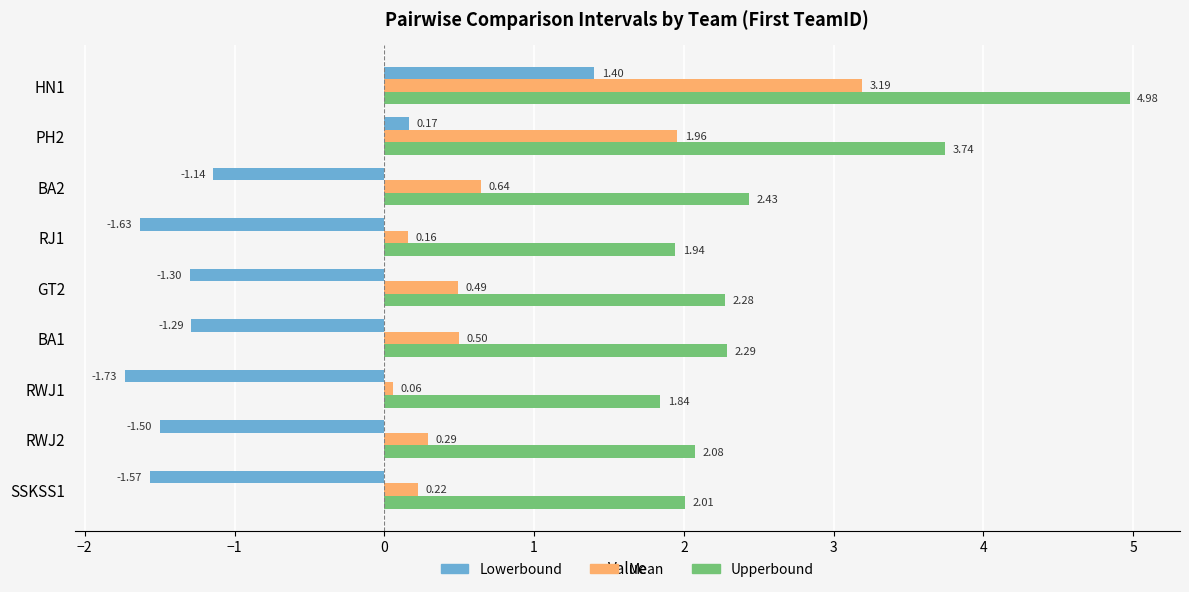

Which category has the lowest value in the Upperbound series?

RWJ1